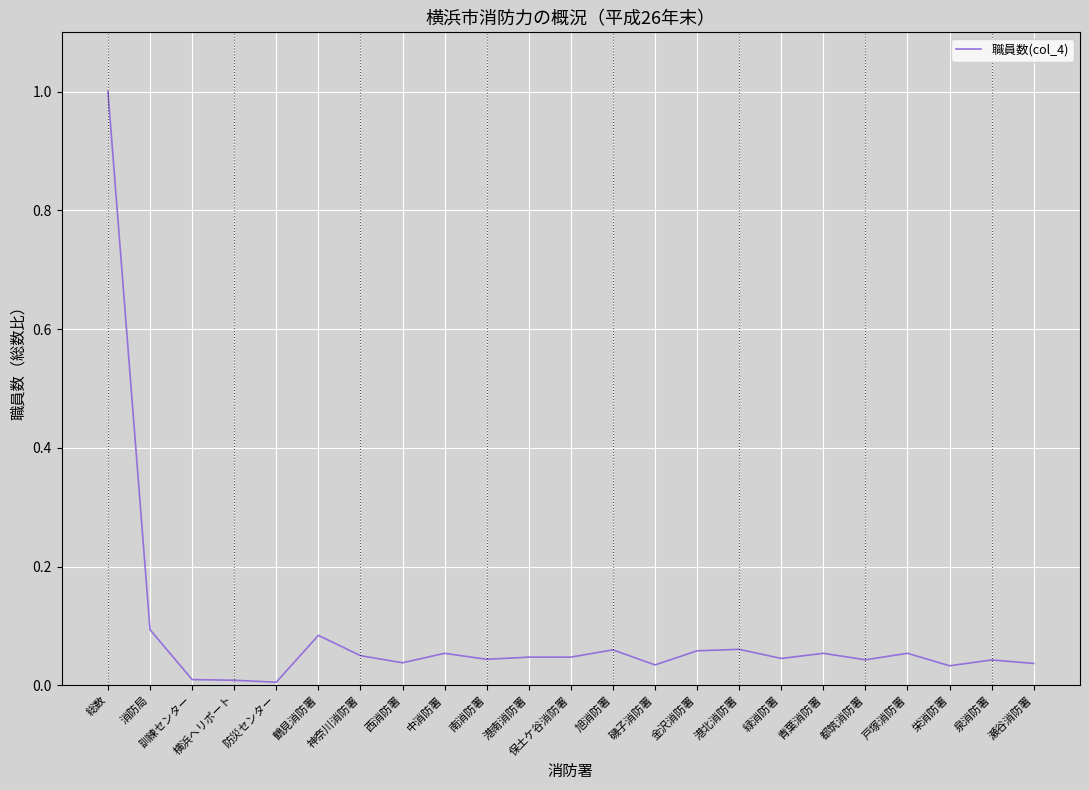

What position from the left is 泉消防署?

22